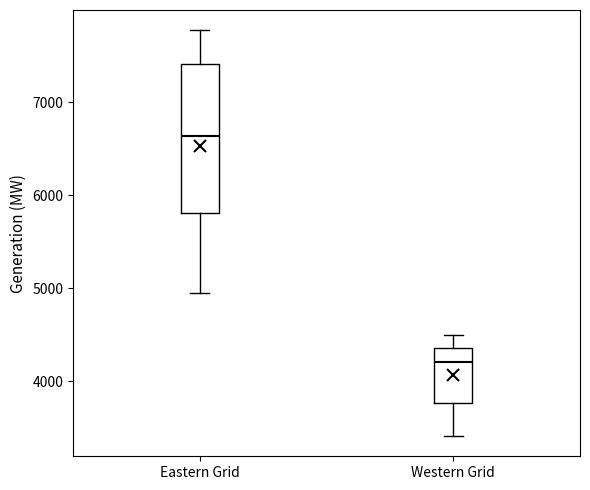

Which box is the tallest, from its lower edge to its upper edge?

Eastern Grid